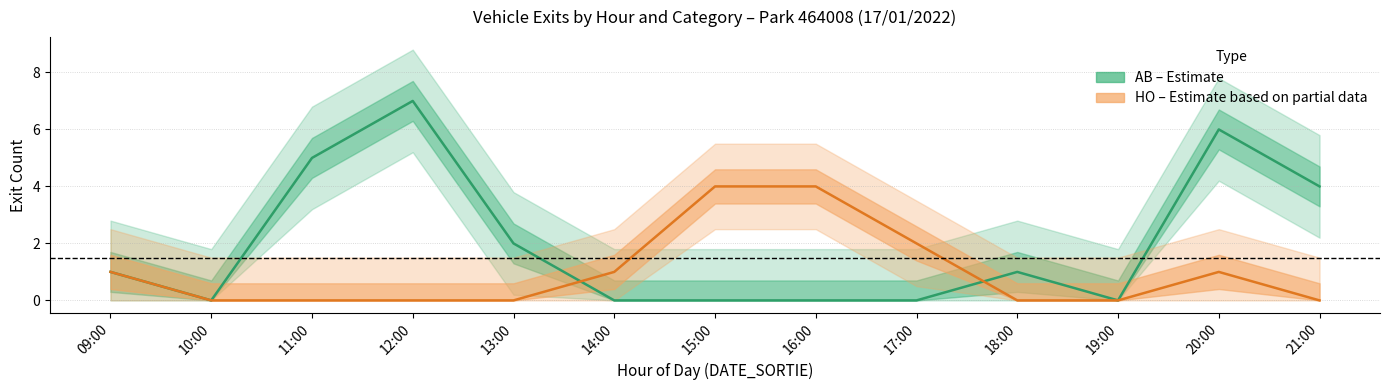

Which series changed the most between 17:00 and 21:00?

AB (Estimate)